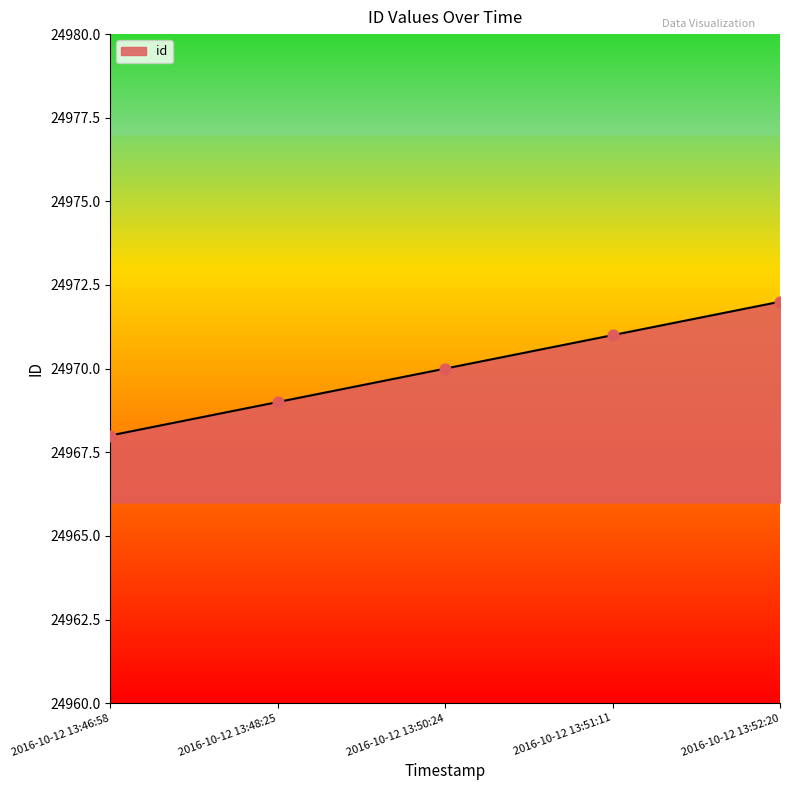

Approximately how many times larger is the value at 2016-10-12 13:48:25 compared to 2016-10-12 13:46:58?

1.0